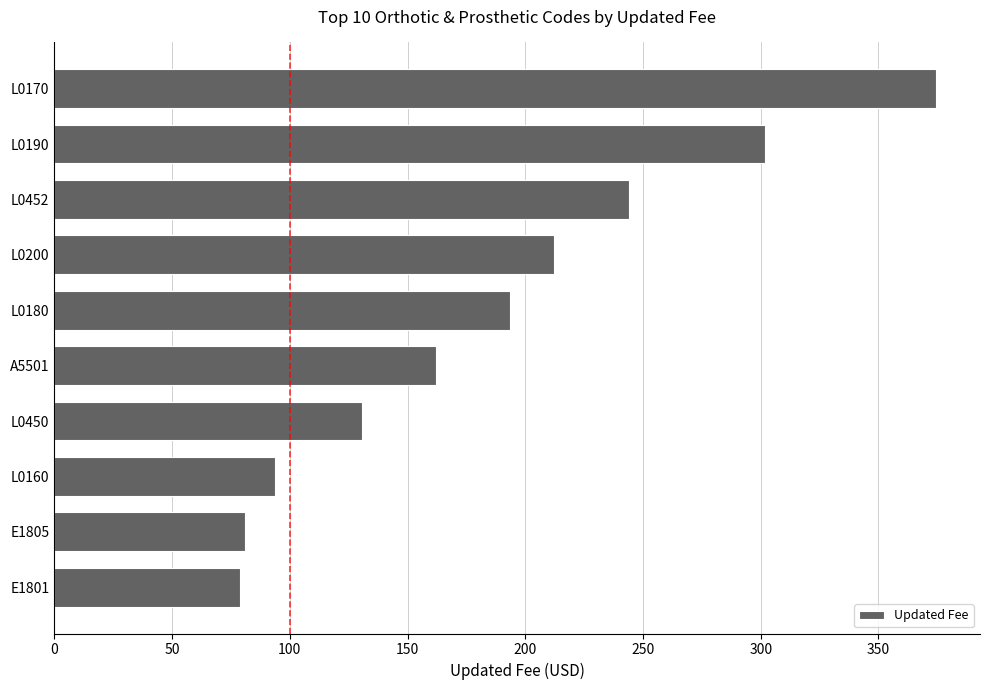

Read the value at L0180.

193.6